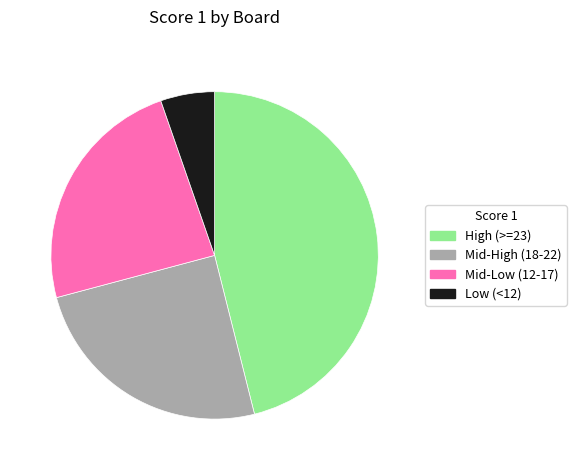

Does any single category account for the majority?

No